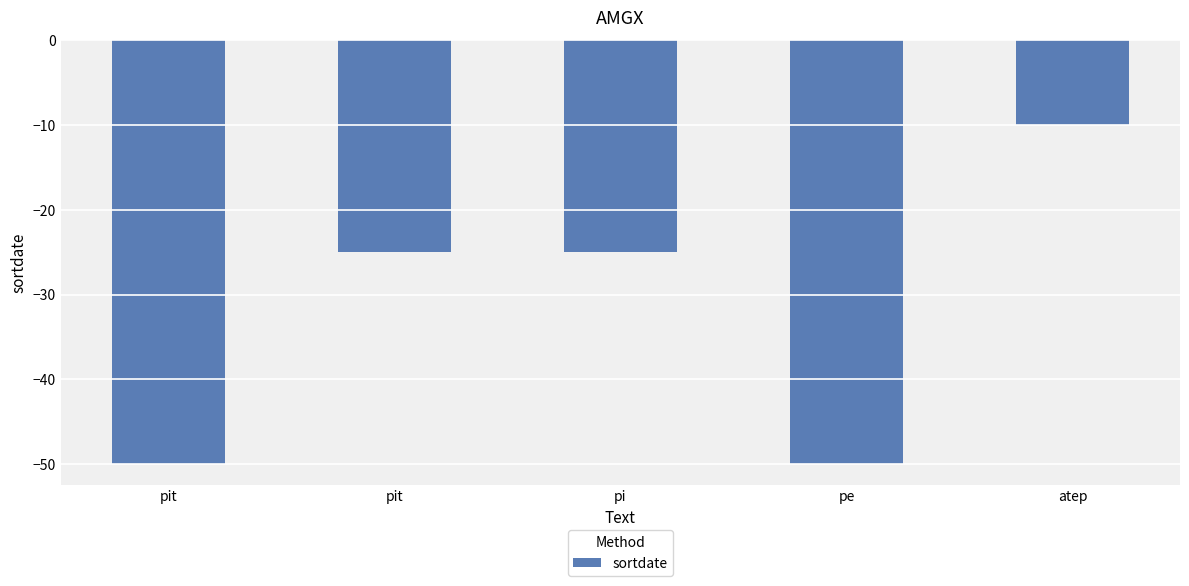

How many data points does each series have?

5